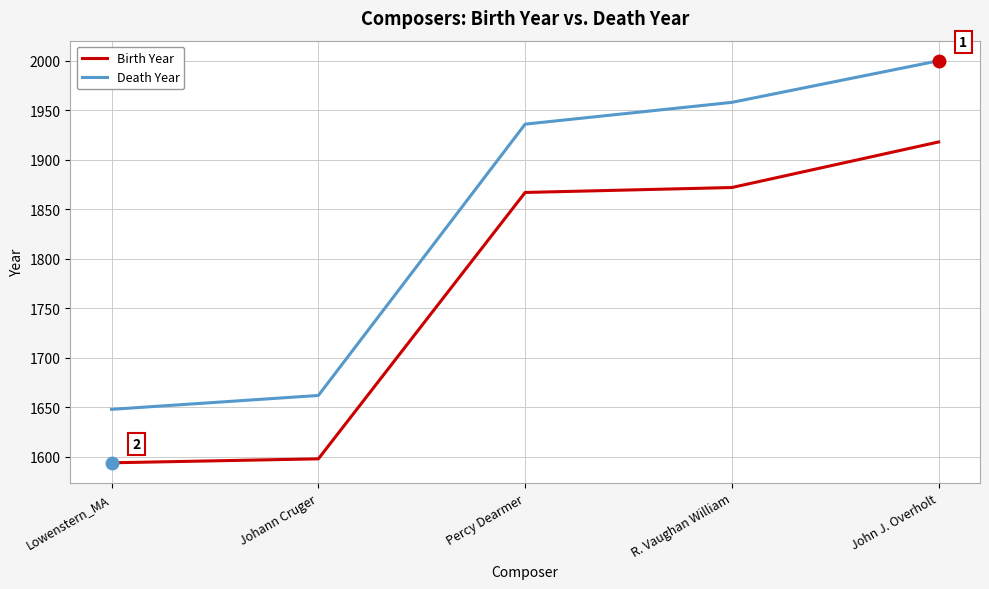

True or false: Death Year and Birth Year cross at least once.

False